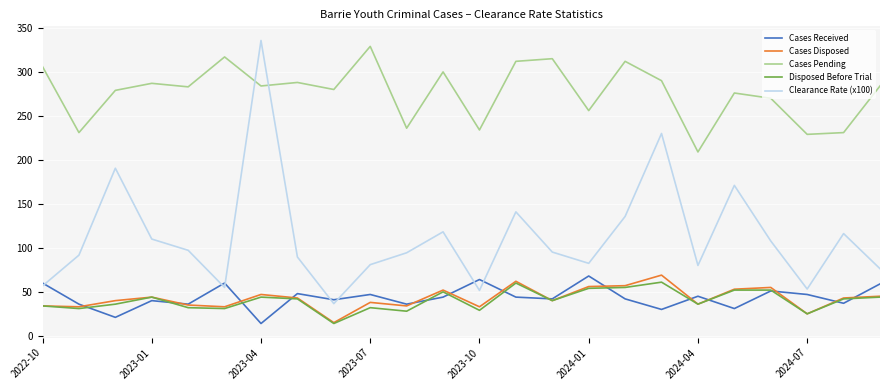

What are all the series names shown in the legend?

Cases Received, Cases Disposed, Cases Pending, Disposed Before Trial, Clearance Rate (x100)